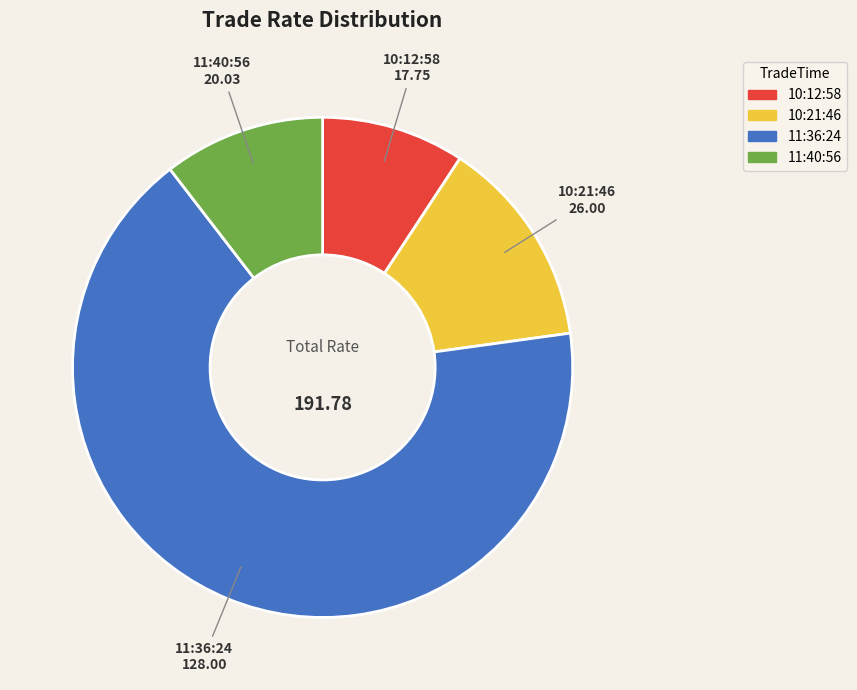

Combined, do 10:21:46 and 11:40:56 account for over 50%?

No